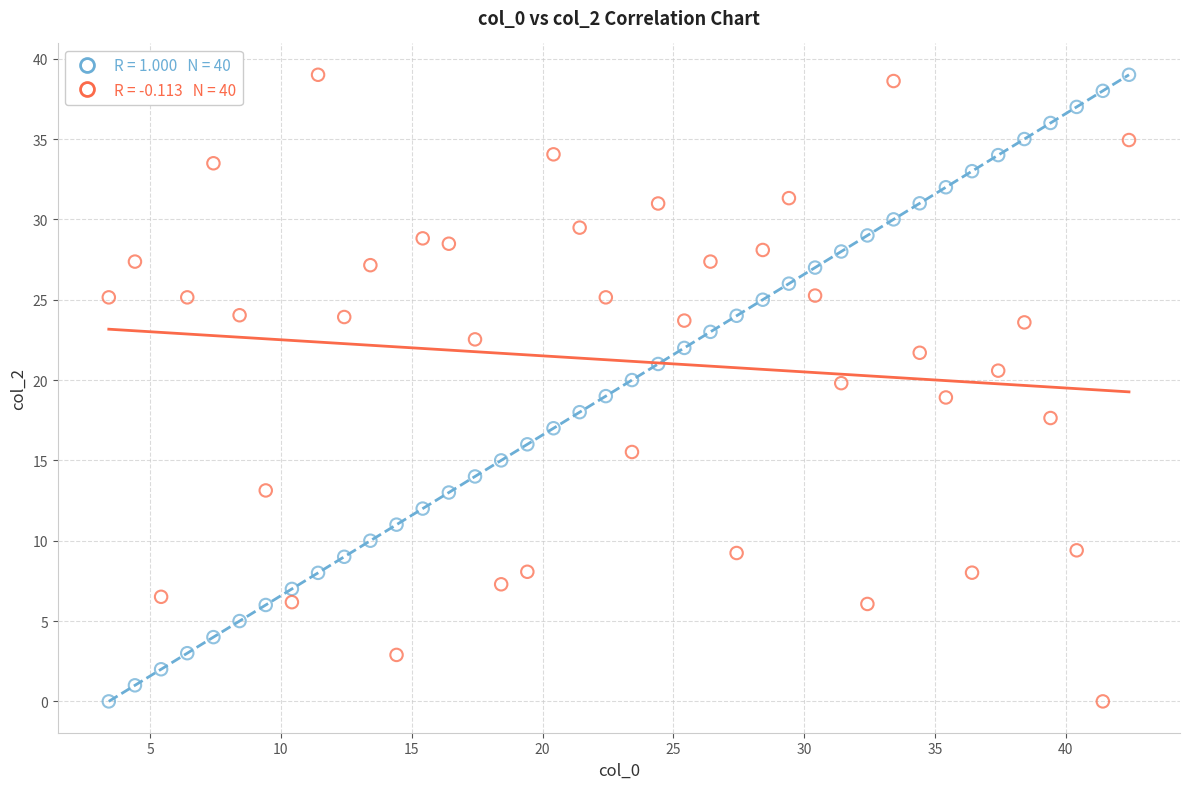

Across all data points, what is the range of Y values (max minus min)?

39.0